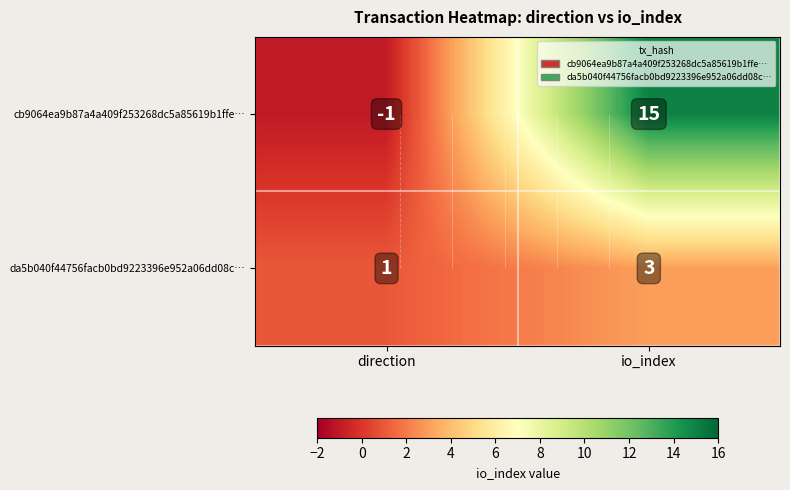

Is it true that da5b040f44756facb0bd9223396e952a06dd08c… equals 3 at io_index?

True